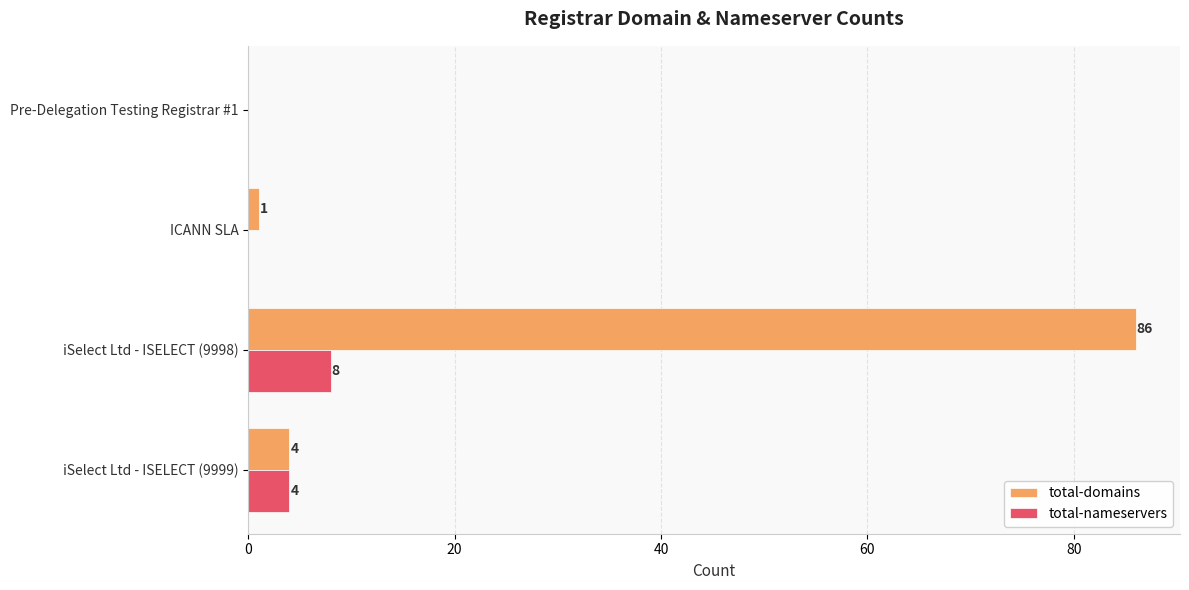

What is the average value of the total-nameservers series?

3